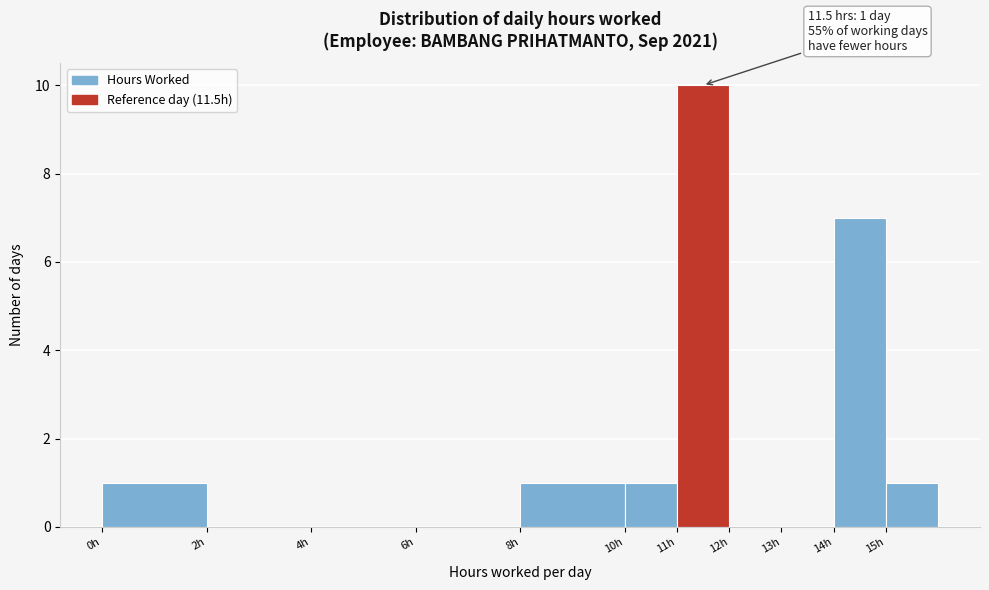

Over which range of the x-axis is the bar tallest?

11 to 12